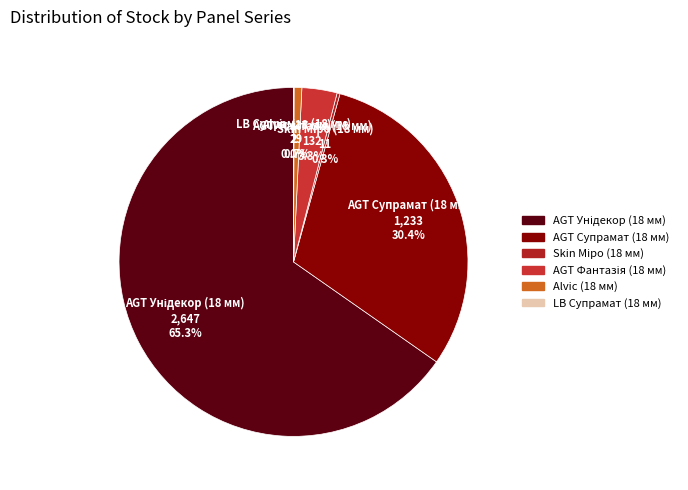

To the nearest percent, what percentage of the pie is Alvic (18 мм)?

1%